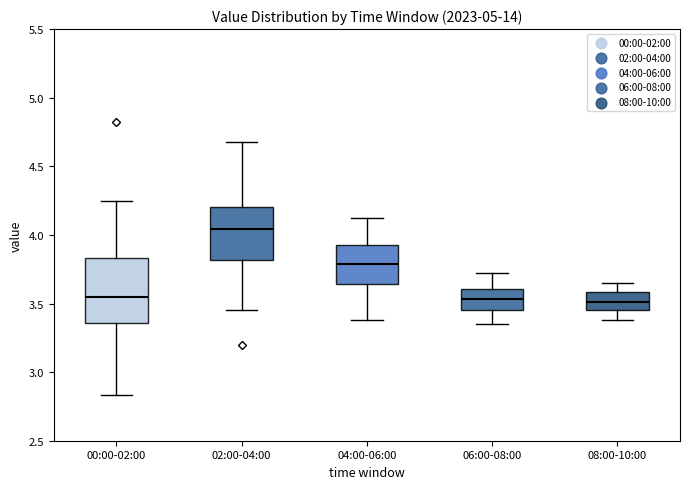

Reading left to right, read every box against the y-axis: the position of its median line, the range the box covers, and the ends of its whiskers. The values are not printed on the chart, so give them approximately, as read against the axis.

00:00-02:00: median 3.55, box 3.35 to 3.85, whiskers 2.85 to 4.25
02:00-04:00: median 4.05, box 3.80 to 4.20, whiskers 3.45 to 4.70
04:00-06:00: median 3.80, box 3.65 to 3.95, whiskers 3.40 to 4.10
06:00-08:00: median 3.55, box 3.45 to 3.60, whiskers 3.35 to 3.70
08:00-10:00: median 3.50, box 3.45 to 3.60, whiskers 3.40 to 3.65